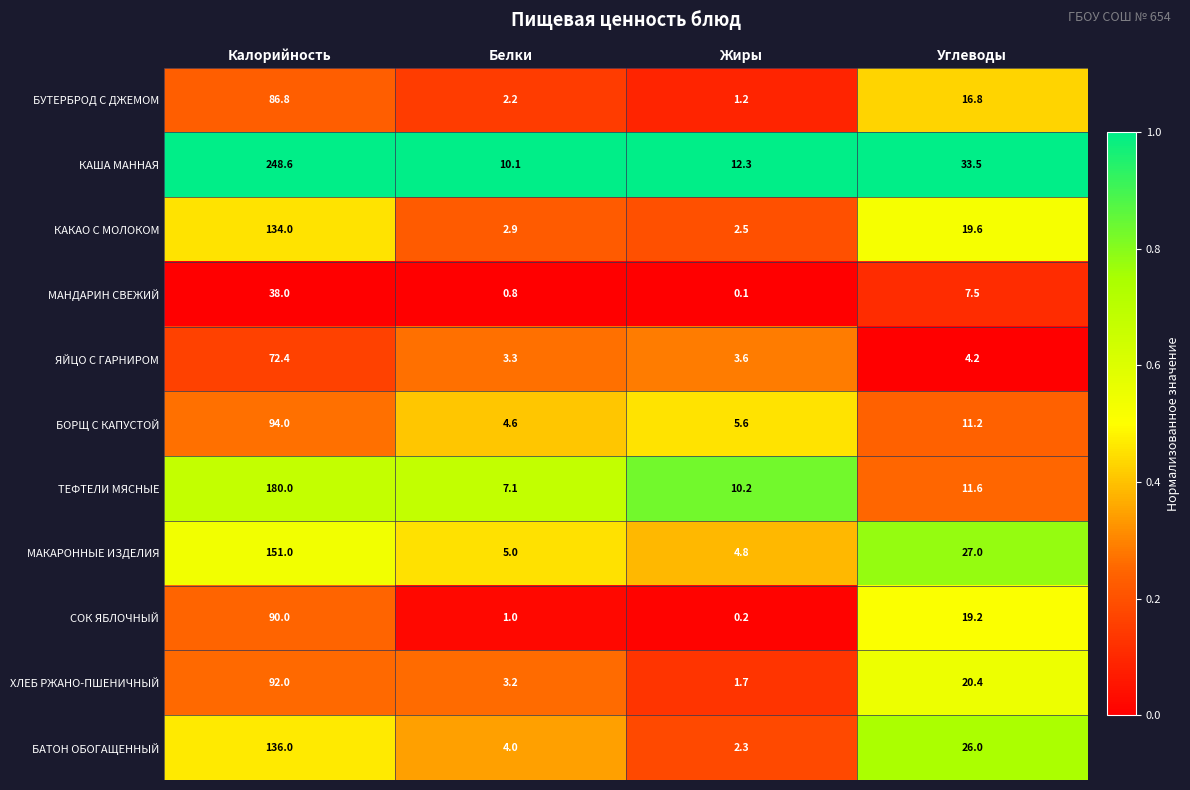

Which series has the largest range (max minus min)?

КАША МАННАЯ